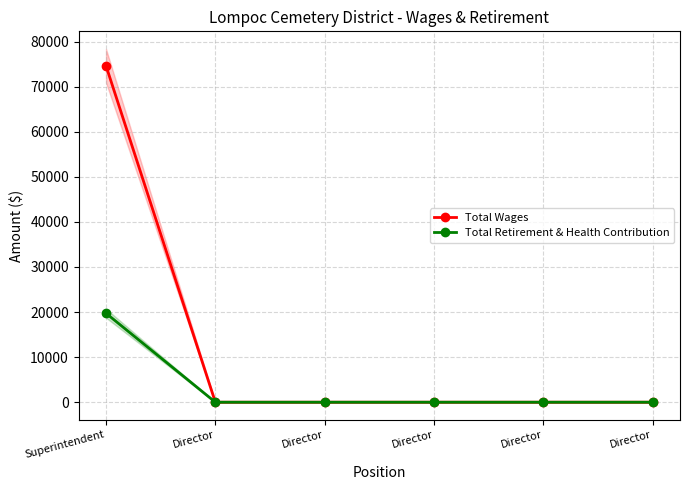

Reading left to right, extract all data points from this chart.

Total Wages: Superintendent=74631	Director=0	Director=0	Director=0	Director=0	Director=0
Total Retirement & Health Contribution: Superintendent=19731	Director=0	Director=0	Director=0	Director=0	Director=0